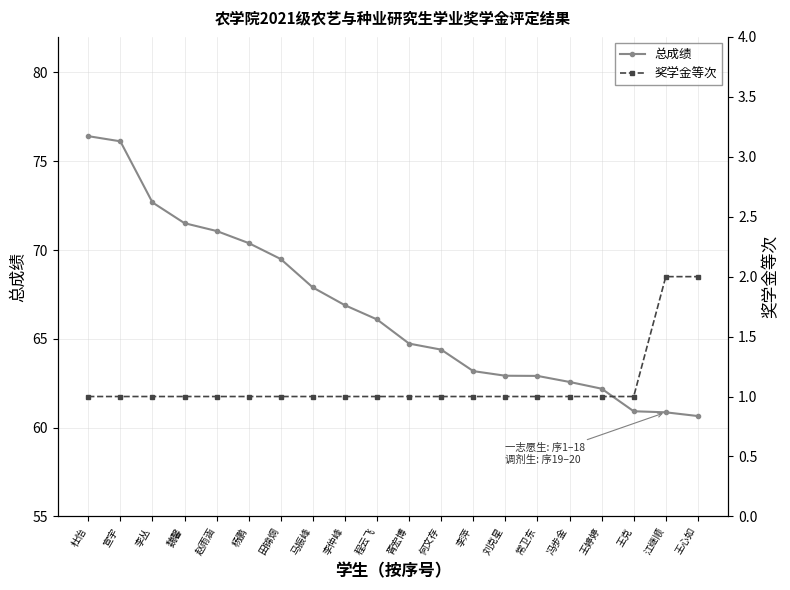

True or false: 总成绩 and 奖学金等次 cross at least once.

False